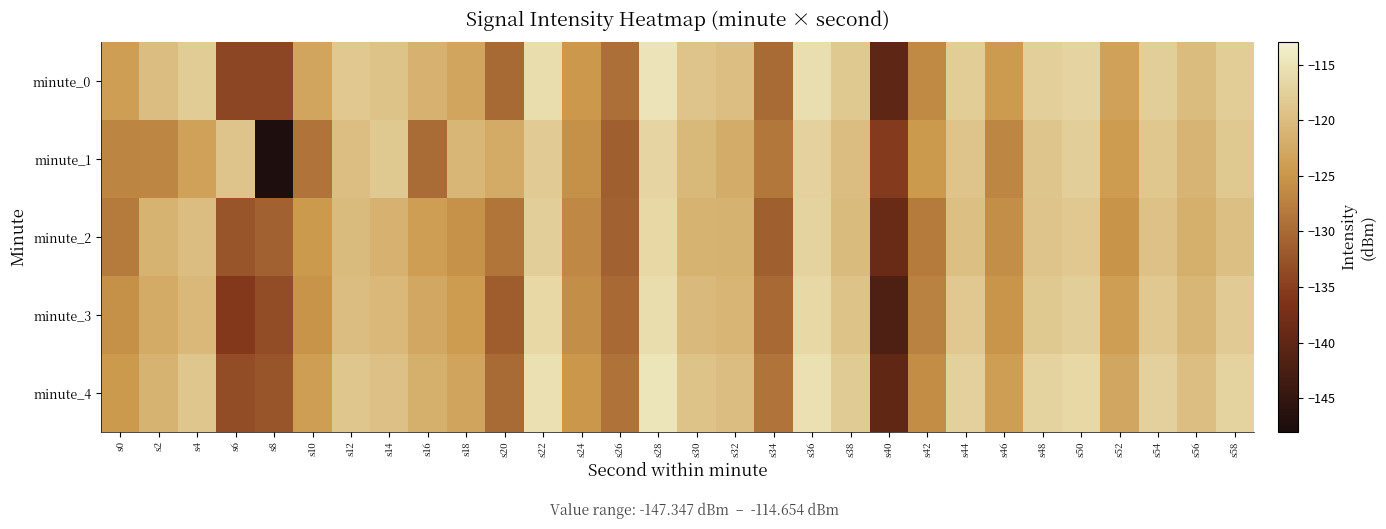

At which category is the sum across all series the highest?

s28